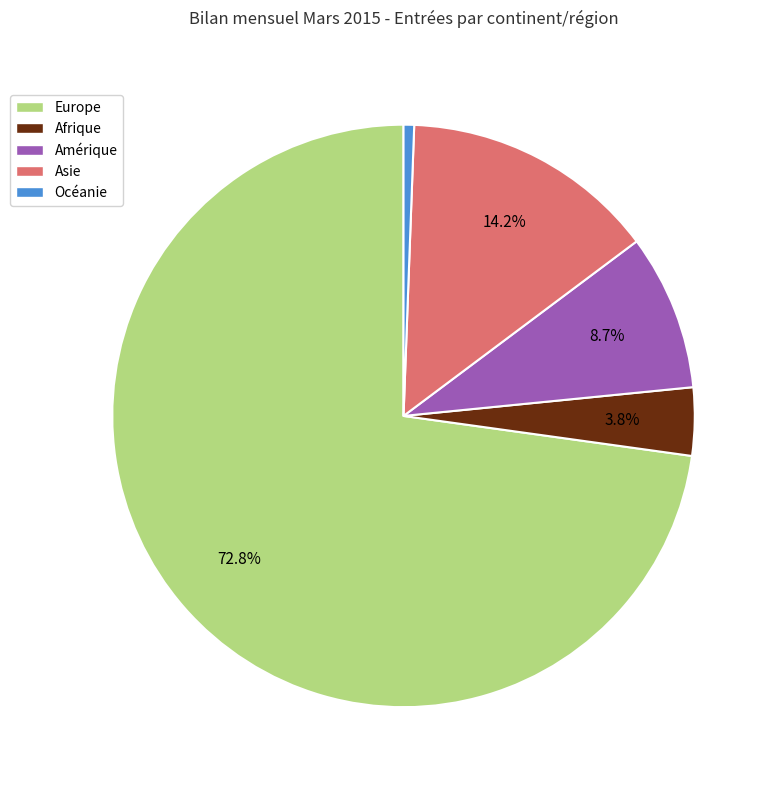

Combined, do Amérique and Asie account for over 50%?

No